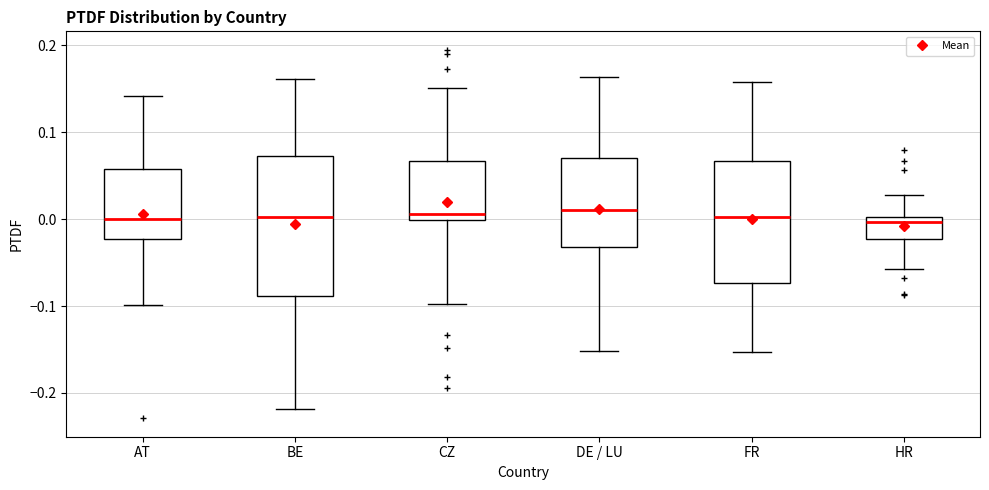

Where does the median line of the box for AT sit on the y-axis? The values are not printed on the chart, so give them approximately, as read against the axis.

0.00